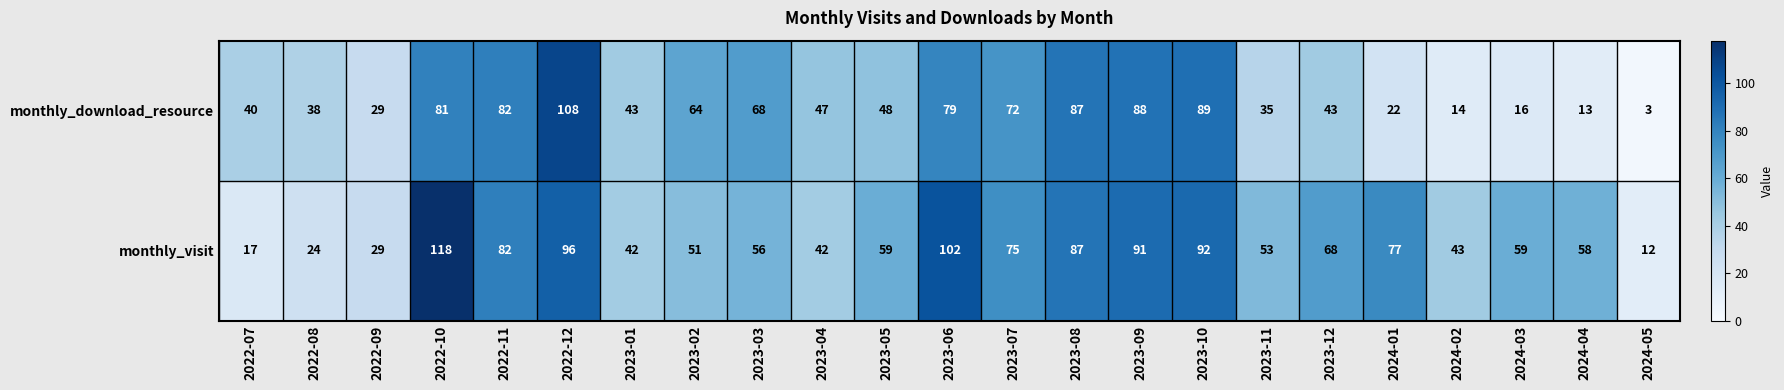

Rank the series by their average value, from lowest to highest.

monthly_download_resource, monthly_visit